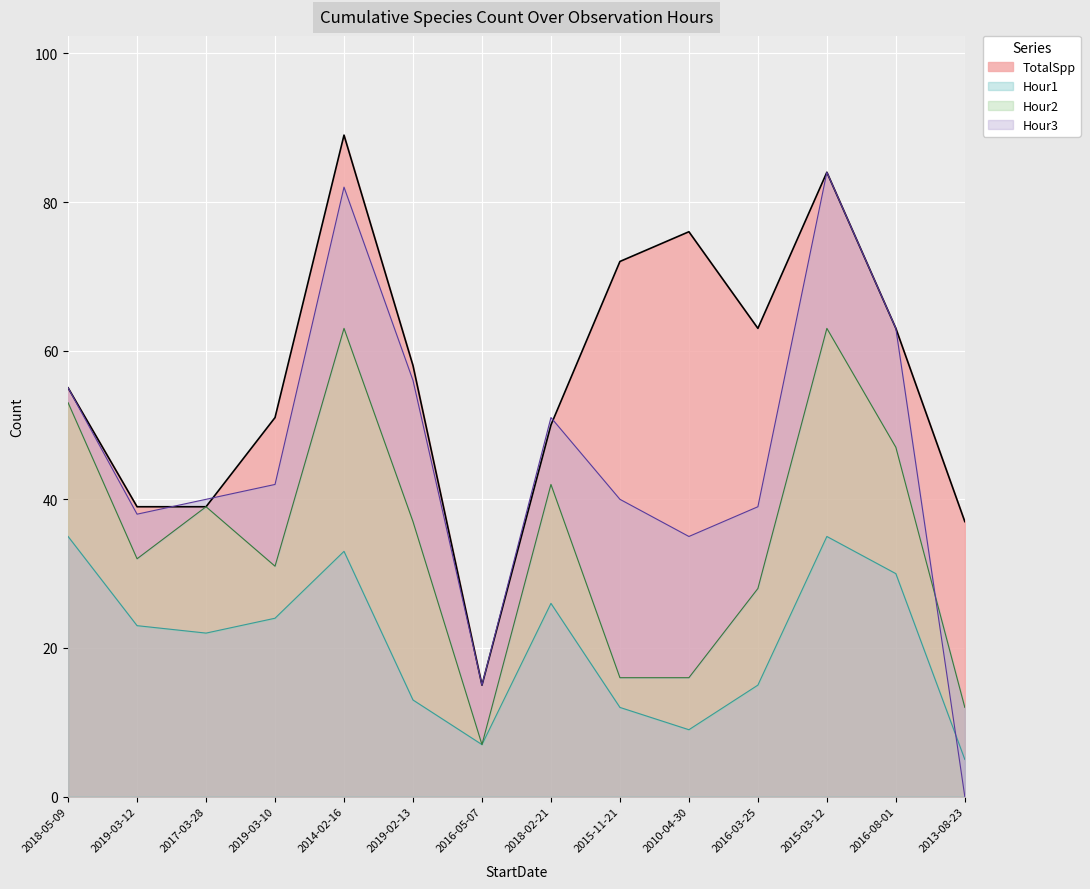

In Hour1, how many points are lower than both neighbors (excluding endpoints)?

3